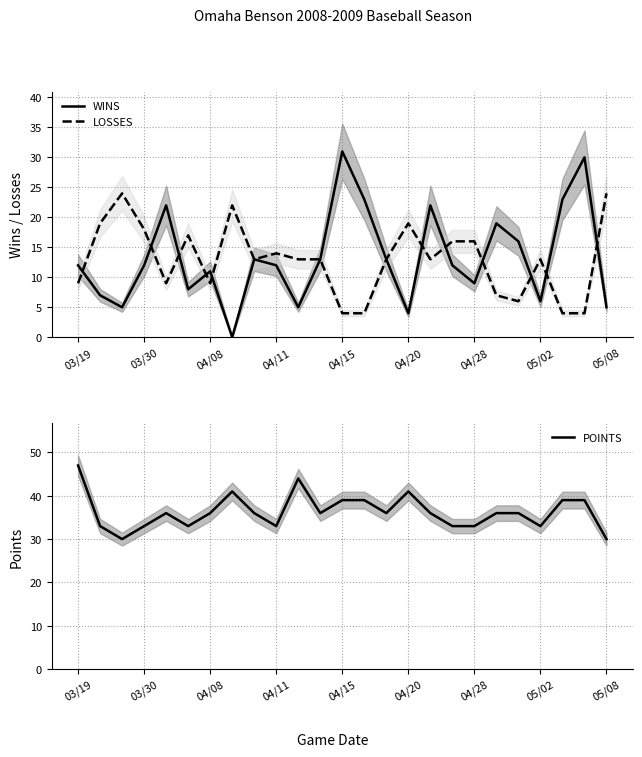

Is the value of WINS at 04/15 greater than the value of LOSSES at 04/28?

Yes